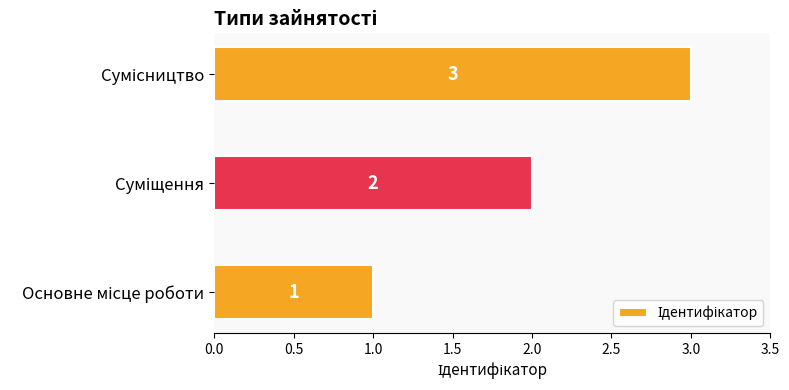

What is the greatest value displayed?

3